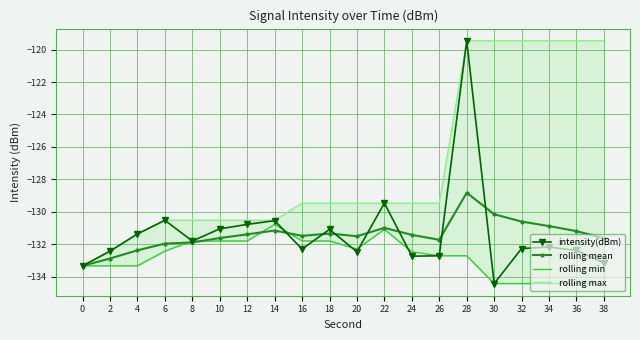

Count the number of categories in the chart.

20